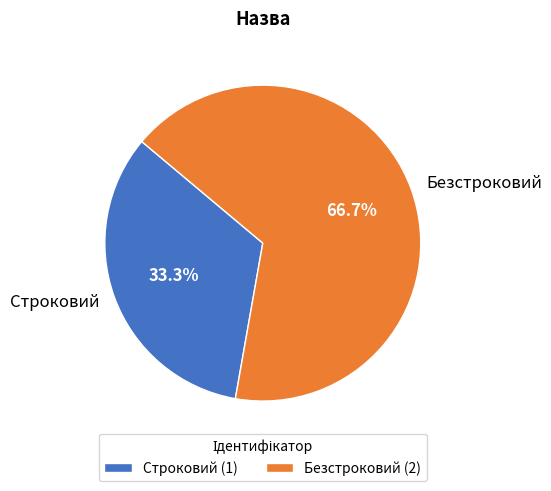

What is the ratio of the value at Строковий to the value at Безстроковий?

0.5